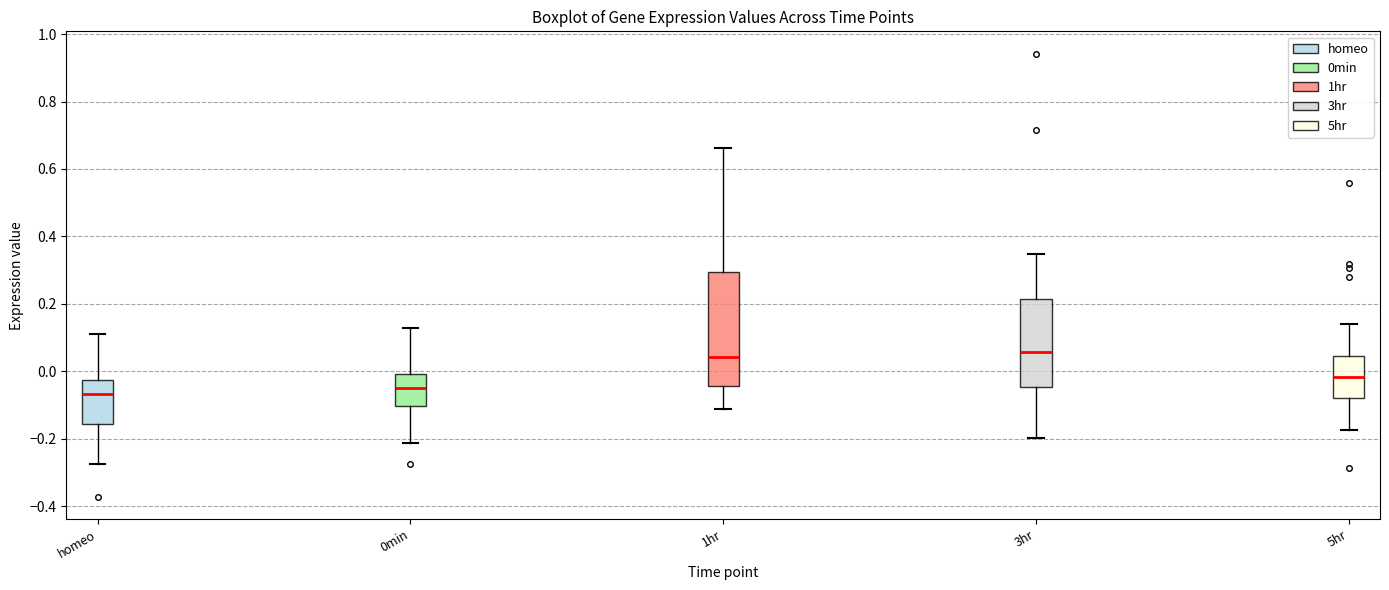

Comparing the boxes themselves (not the whiskers), which one is the tallest?

1hr